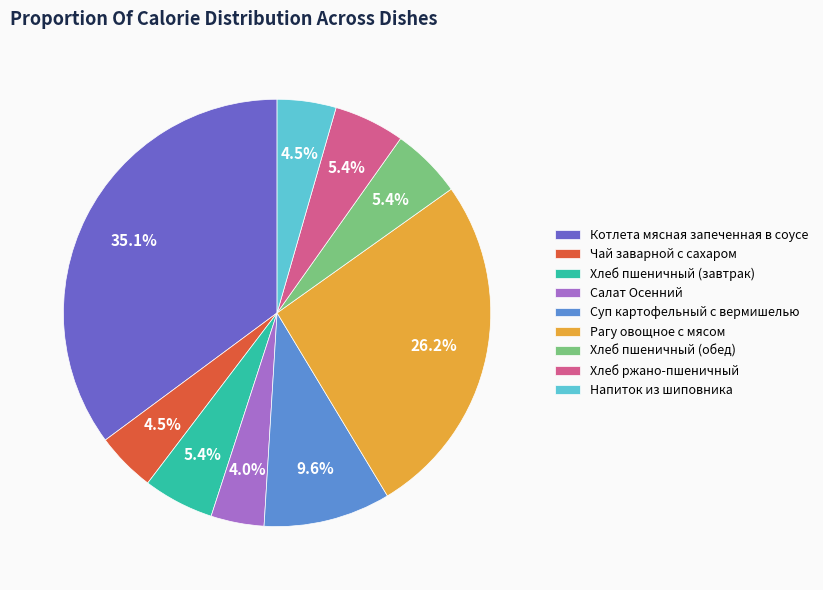

What is the largest slice in the pie chart?

Котлета мясная запеченная в соусе